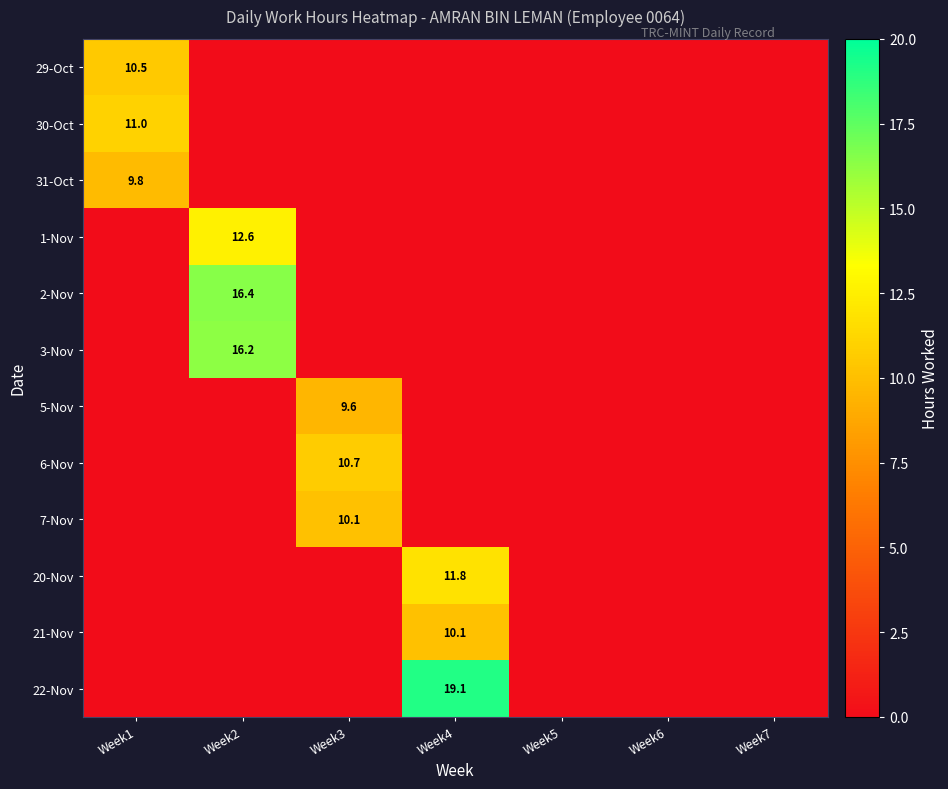

Is it true that 29-Oct equals 0.0 at Week7?

True